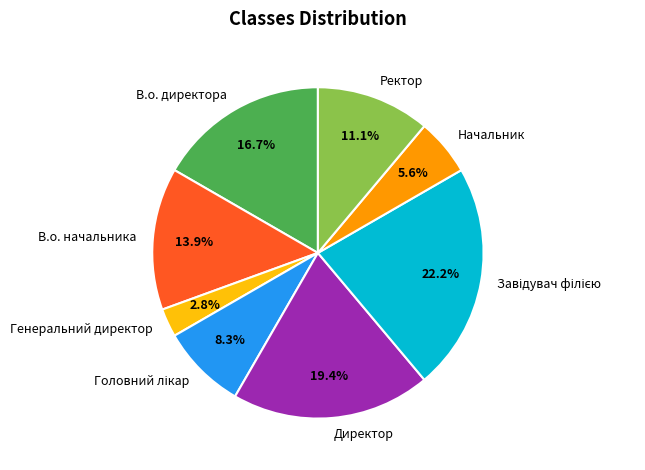

True or false: Директор accounts for 30% of the total.

False